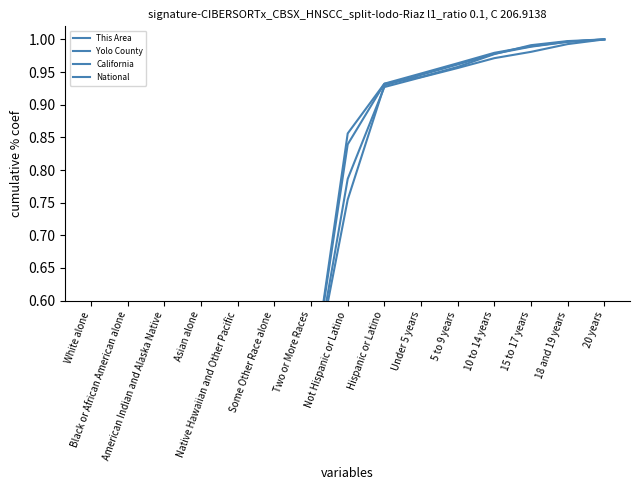

Is this an area chart (filled region under the line)?

No